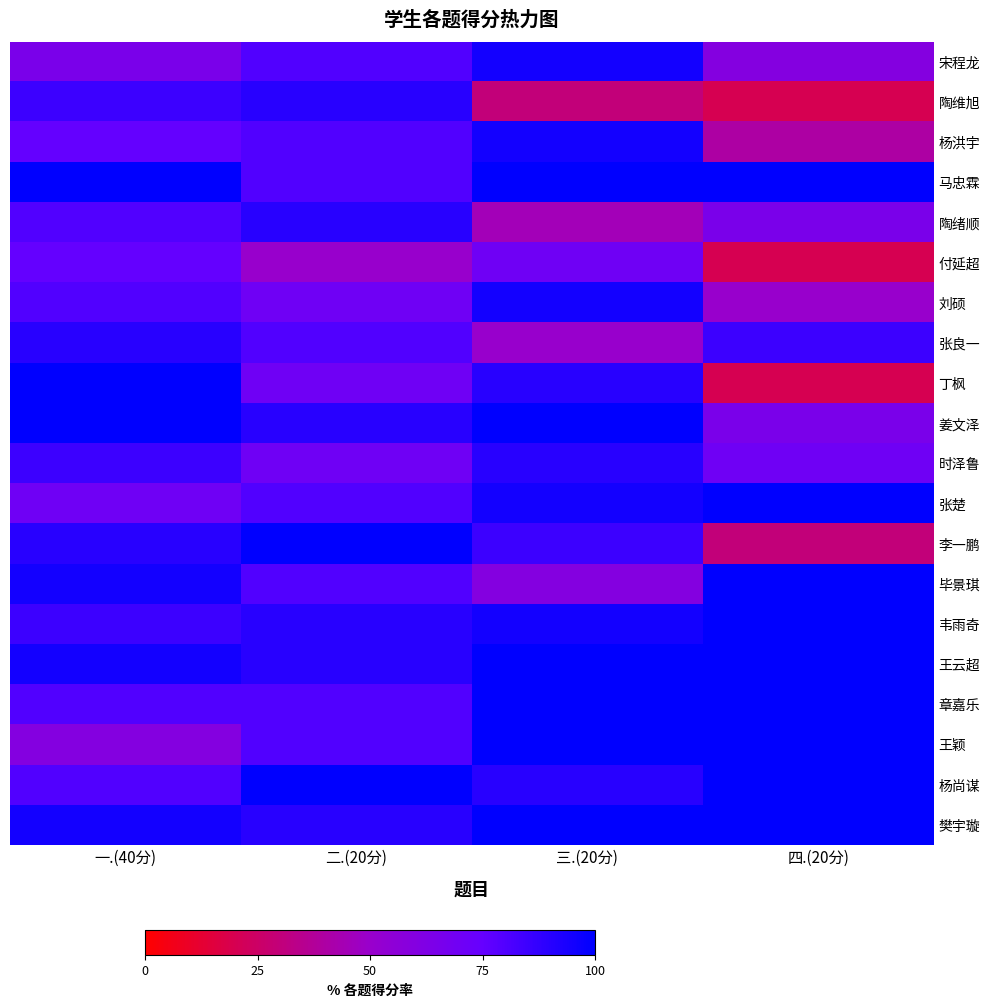

Reading left to right, list all the values displayed in this chart.

宋程龙: 一.(40分)=65	二.(20分)=80	三.(20分)=95	四.(20分)=60
陶维旭: 一.(40分)=85	二.(20分)=90	三.(20分)=30	四.(20分)=20
杨洪宇: 一.(40分)=75	二.(20分)=80	三.(20分)=95	四.(20分)=40
马忠霖: 一.(40分)=100	二.(20分)=80	三.(20分)=100	四.(20分)=100
陶绪顺: 一.(40分)=80	二.(20分)=90	三.(20分)=45	四.(20分)=65
付延超: 一.(40分)=75	二.(20分)=50	三.(20分)=70	四.(20分)=20
刘硕: 一.(40分)=80	二.(20分)=70	三.(20分)=95	四.(20分)=50
张良一: 一.(40分)=90	二.(20分)=80	三.(20分)=50	四.(20分)=85
丁枫: 一.(40分)=100	二.(20分)=70	三.(20分)=90	四.(20分)=20
姜文泽: 一.(40分)=100	二.(20分)=90	三.(20分)=100	四.(20分)=65
时泽鲁: 一.(40分)=85	二.(20分)=70	三.(20分)=90	四.(20分)=70
张楚: 一.(40分)=70	二.(20分)=80	三.(20分)=95	四.(20分)=100
李一鹏: 一.(40分)=90	二.(20分)=100	三.(20分)=85	四.(20分)=30
毕景琪: 一.(40分)=95	二.(20分)=80	三.(20分)=60	四.(20分)=100
韦雨奇: 一.(40分)=85	二.(20分)=90	三.(20分)=95	四.(20分)=100
王云超: 一.(40分)=95	二.(20分)=90	三.(20分)=100	四.(20分)=100
章嘉乐: 一.(40分)=80	二.(20分)=80	三.(20分)=100	四.(20分)=100
王颖: 一.(40分)=60	二.(20分)=80	三.(20分)=100	四.(20分)=100
杨尚谋: 一.(40分)=80	二.(20分)=100	三.(20分)=90	四.(20分)=100
樊宇璇: 一.(40分)=95	二.(20分)=90	三.(20分)=100	四.(20分)=100